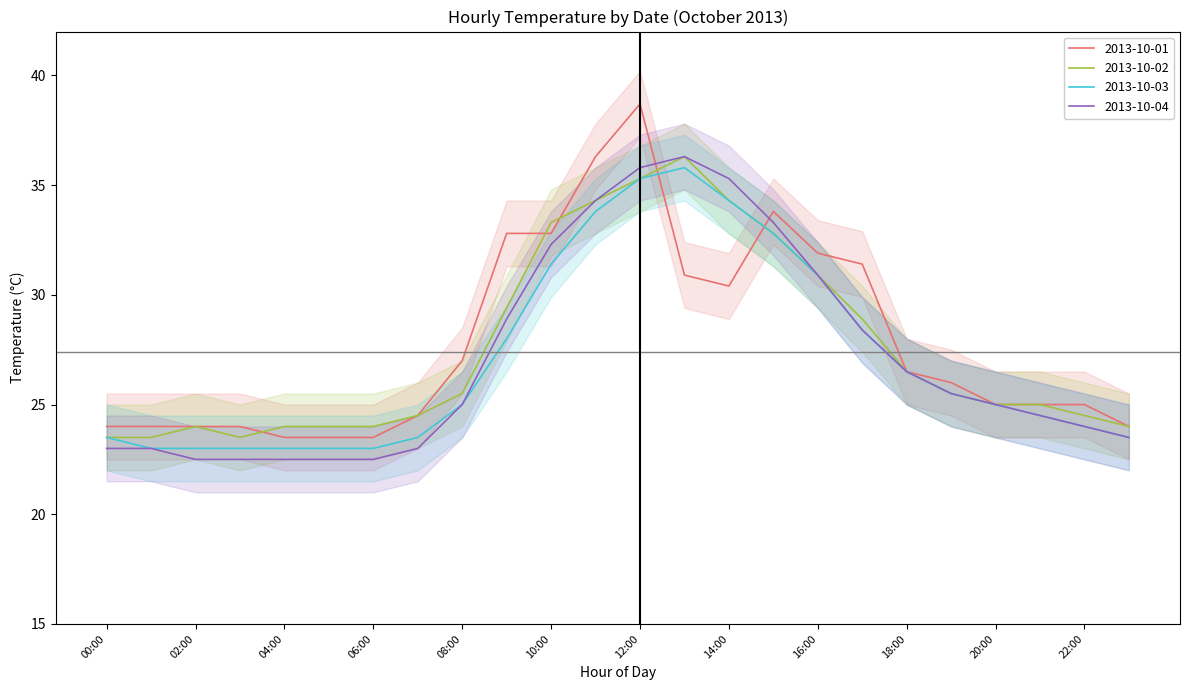

Between 11:00 and 17:00, which is larger?

11:00